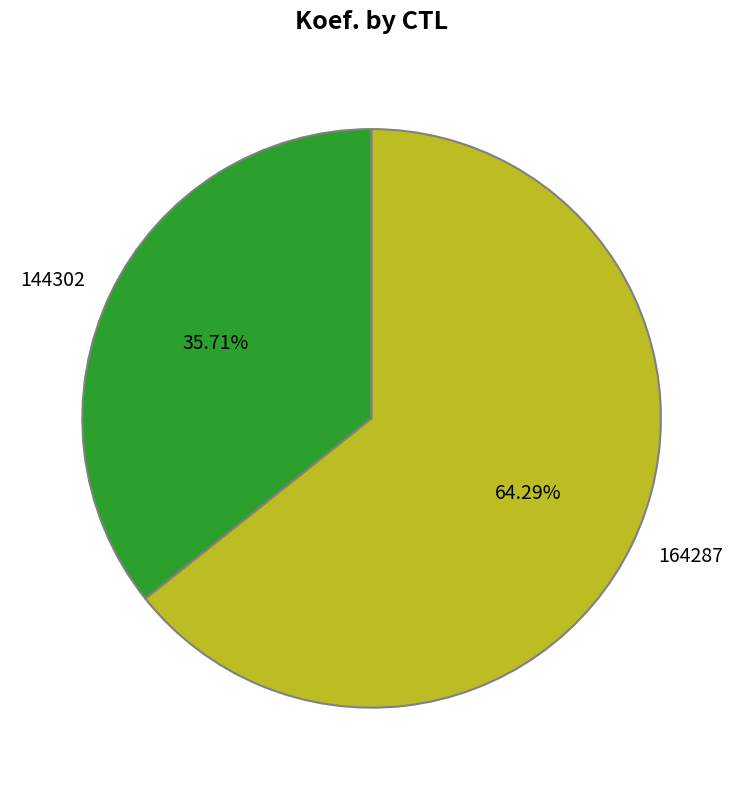

To the nearest percent, what portion does 164287 represent?

64%